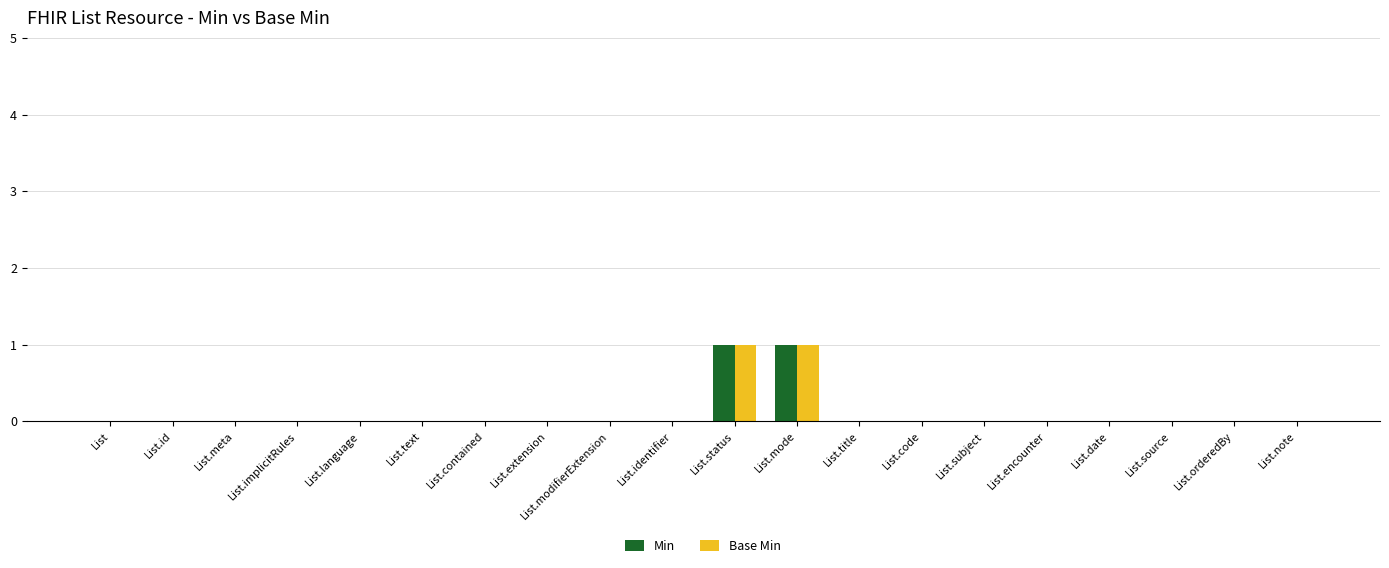

Between List.title and List.orderedBy, which is larger?

List.title